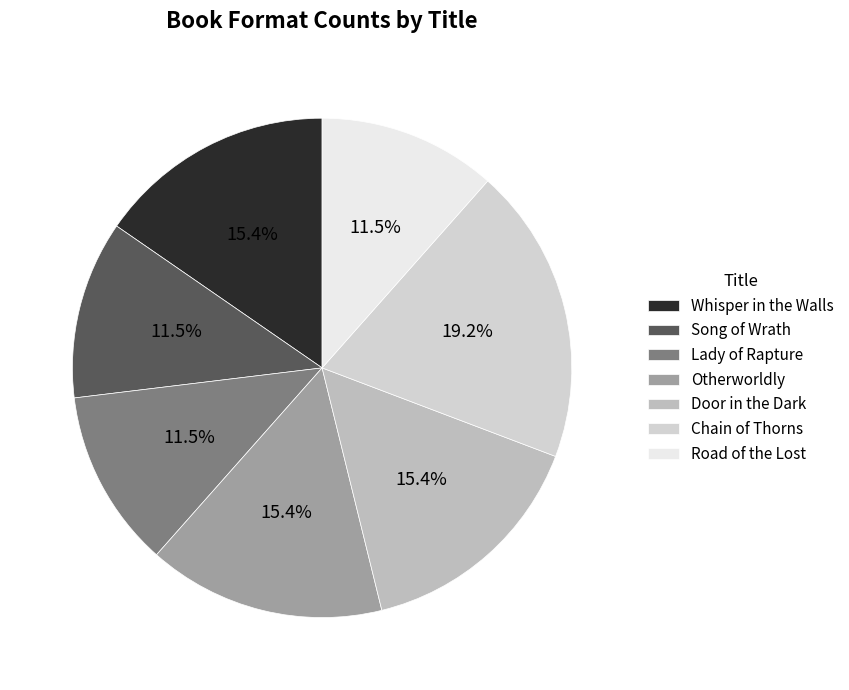

What percentage is the Chain of Thorns slice, to the nearest percent?

19%